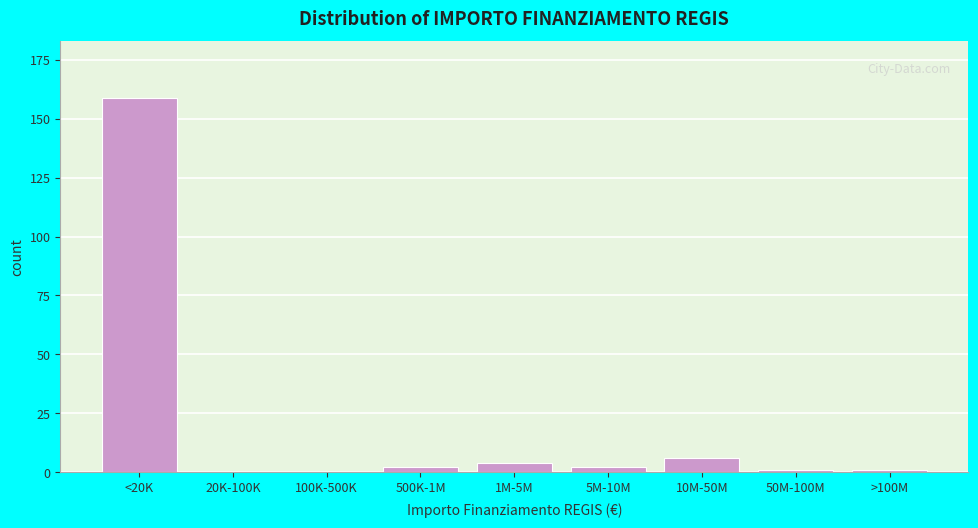

Reading right to left, list all the values displayed in this chart.

>100M=1	50M-100M=1	10M-50M=6	5M-10M=2	1M-5M=4	500K-1M=2	100K-500K=0	20K-100K=0	<20K=159